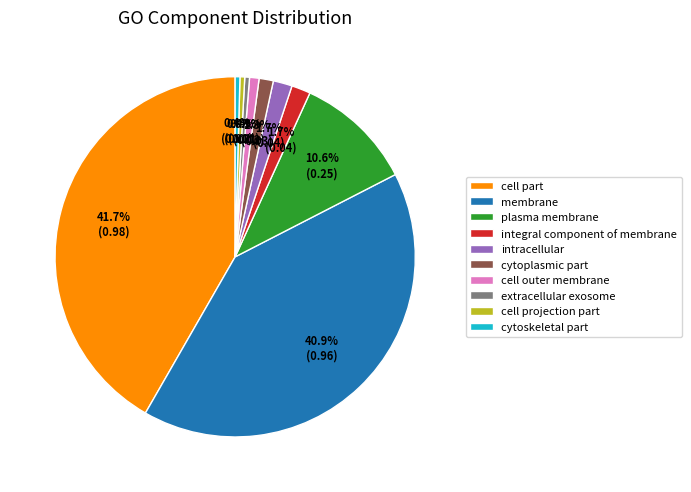

Does extracellular exosome represent more than half of the total?

No